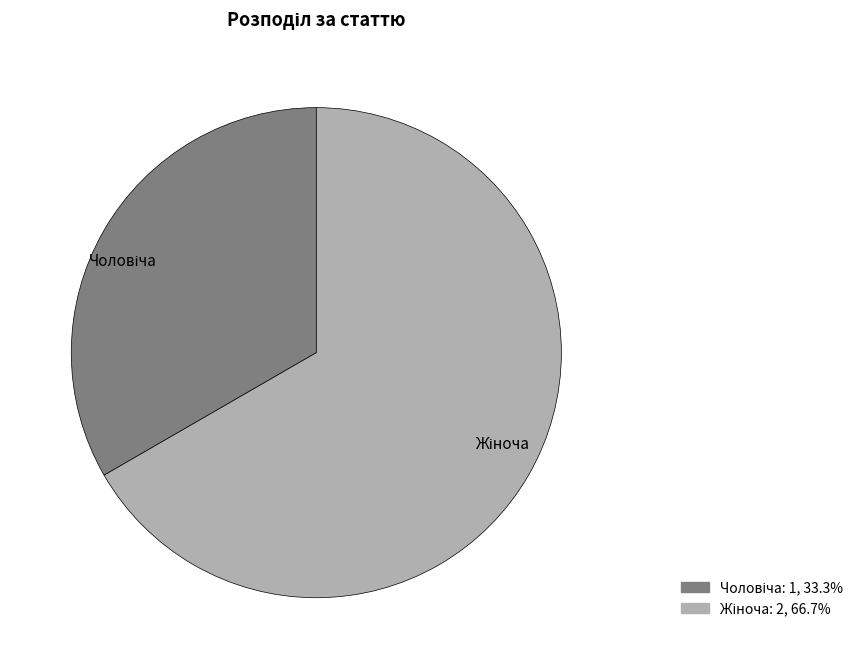

Is there any slice that represents more than half of the pie?

Yes